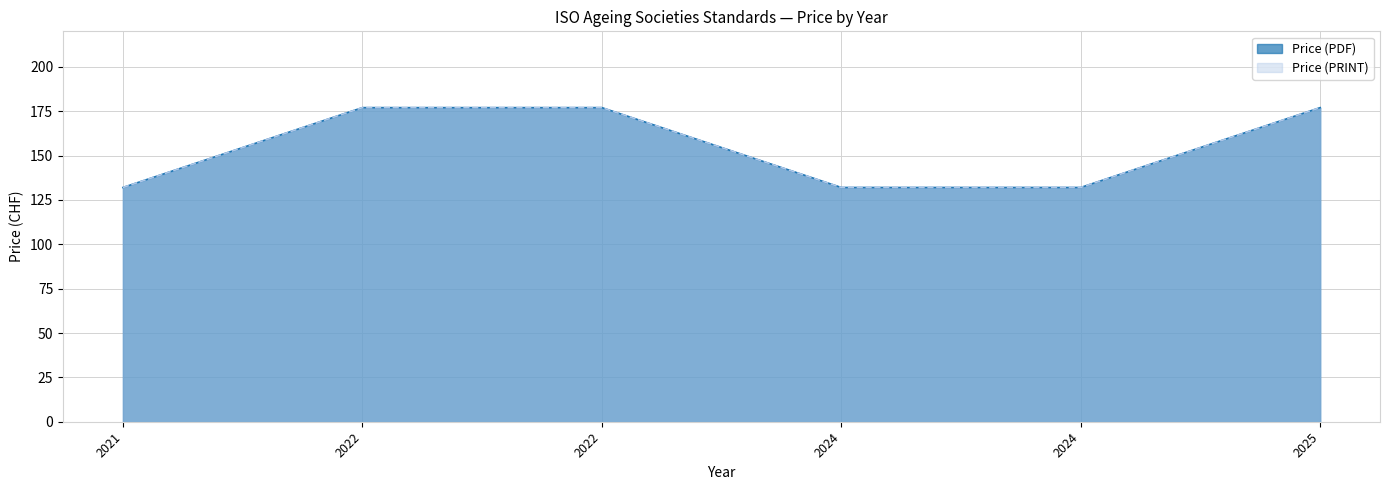

The value of Price (PRINT) at 2024 is 132. True or false?

True